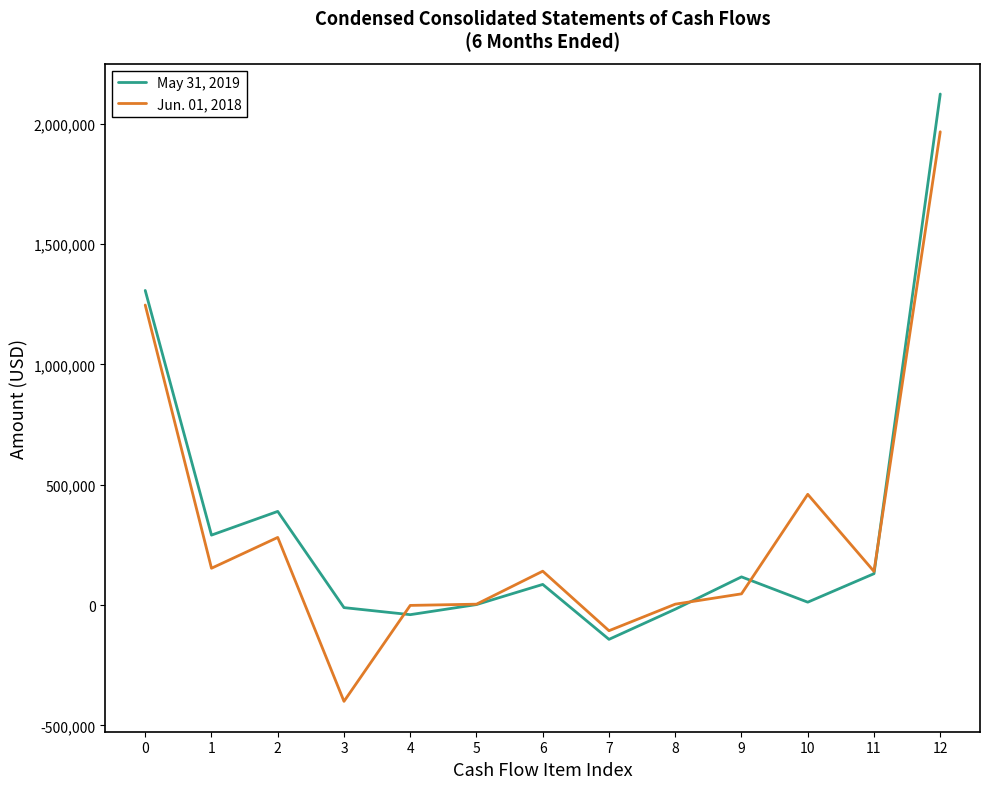

What is the sum of all Jun. 01, 2018 values?

3932014